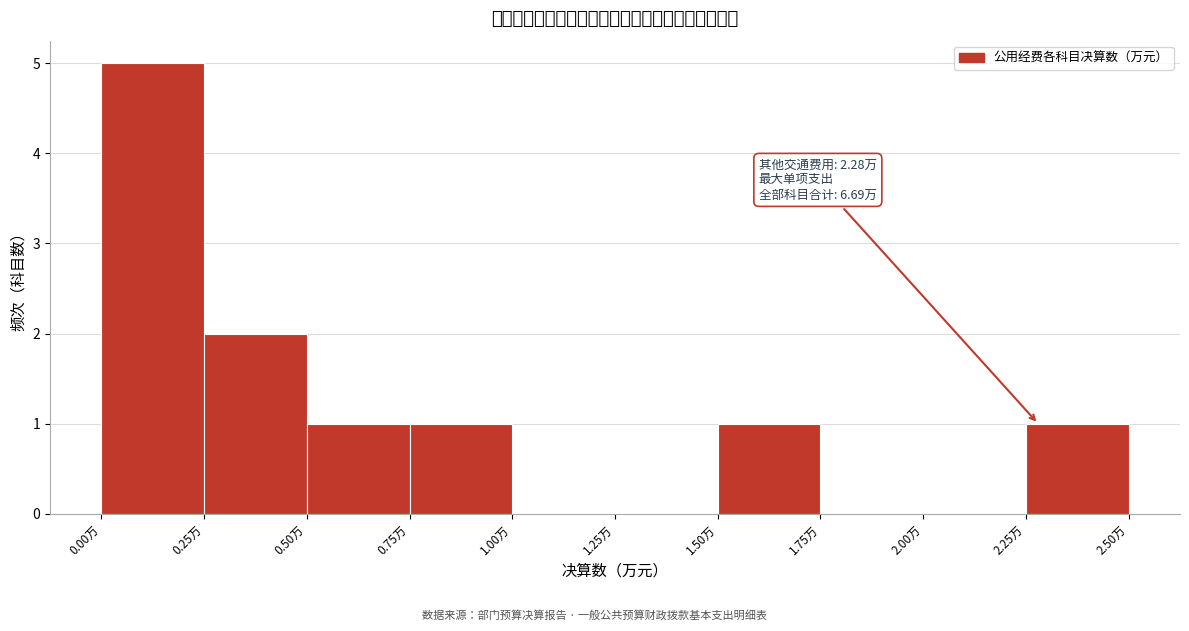

Over which range of the x-axis is the bar tallest?

0.00 to 0.25